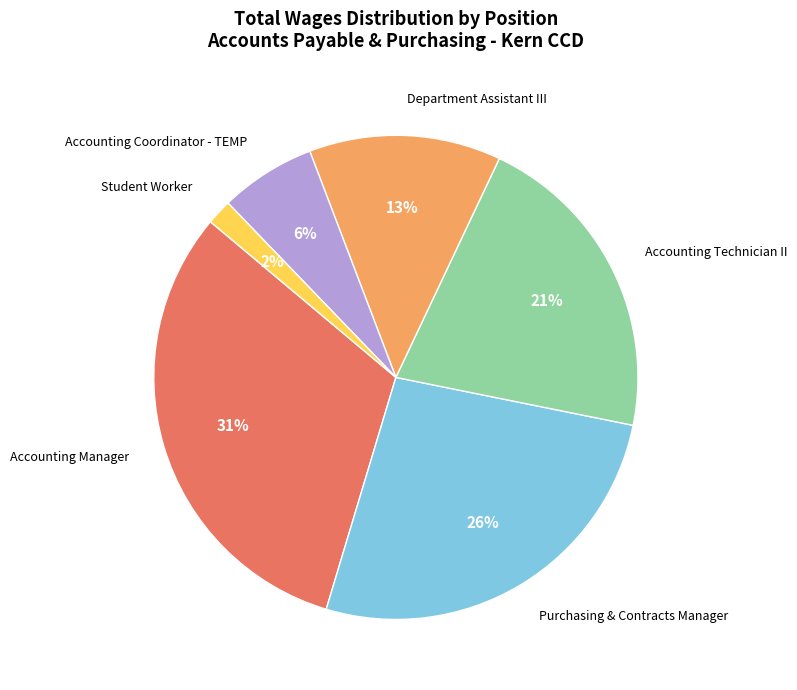

How many slices are in this pie chart?

6